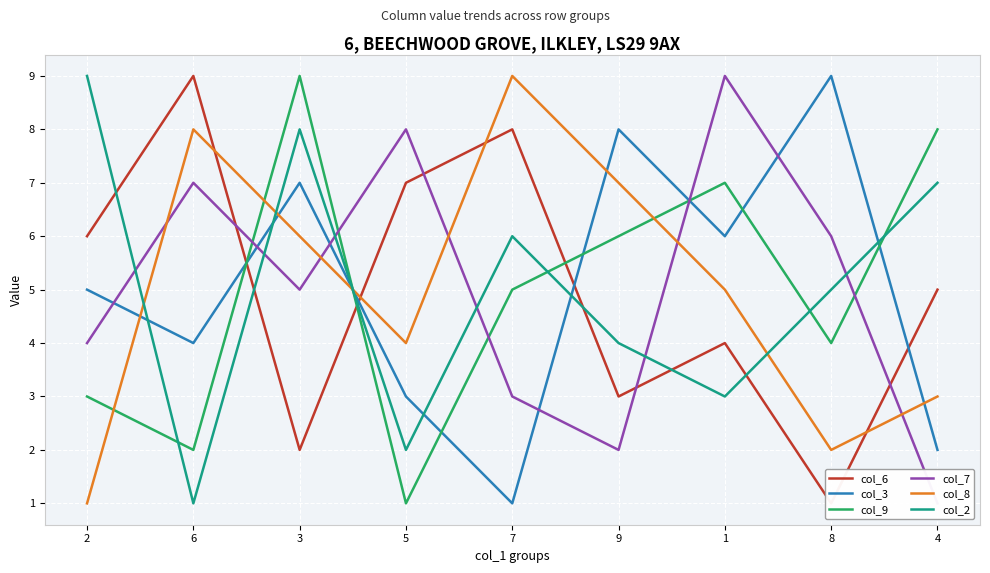

How many interior local valleys does the col_3 series have?

3